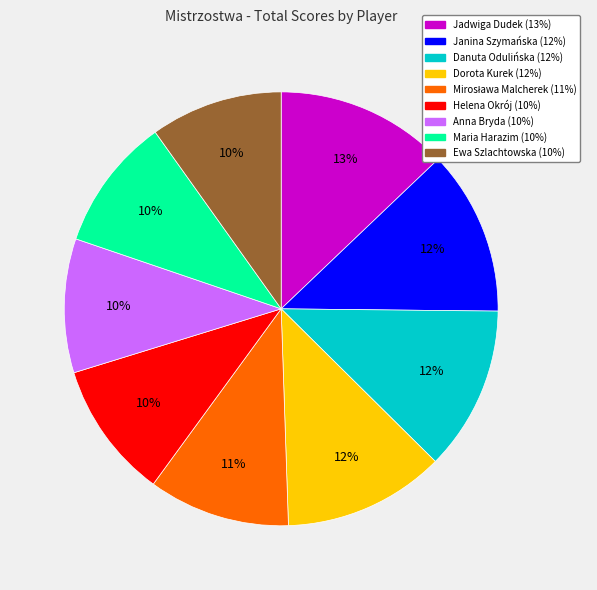

Is the sum of Jadwiga Dudek and Janina Szymańska greater than half?

No